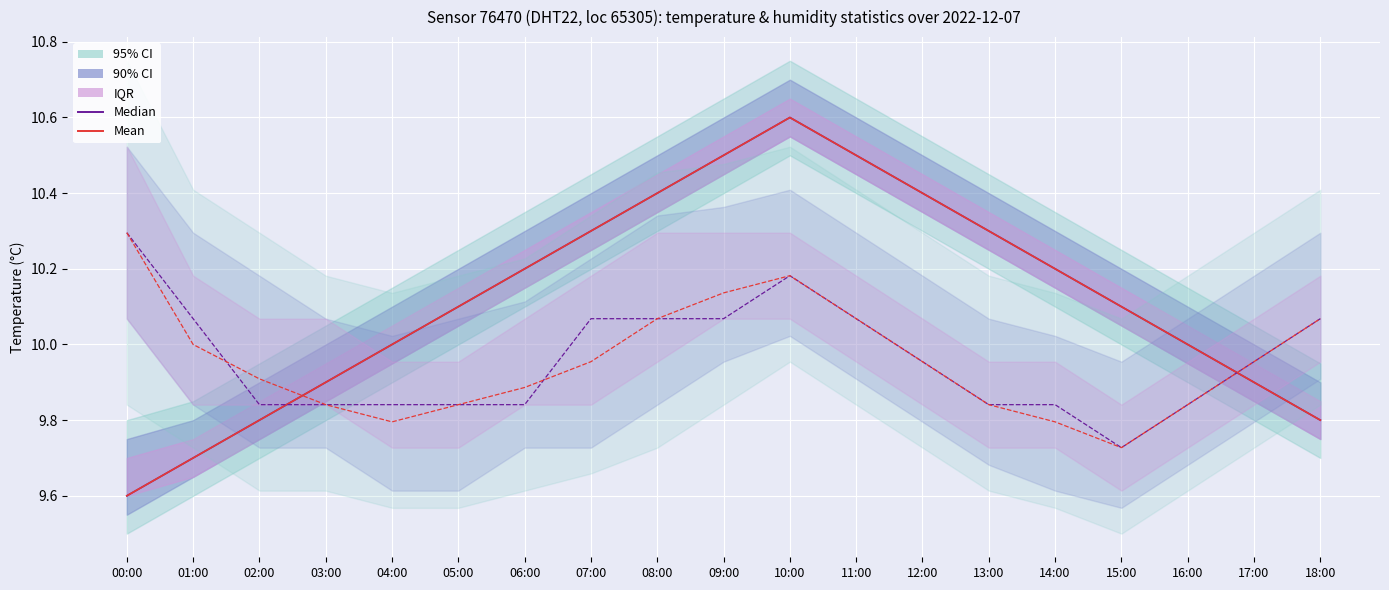

Between 02:00 and 18:00, which series saw the biggest shift?

Median (hum)